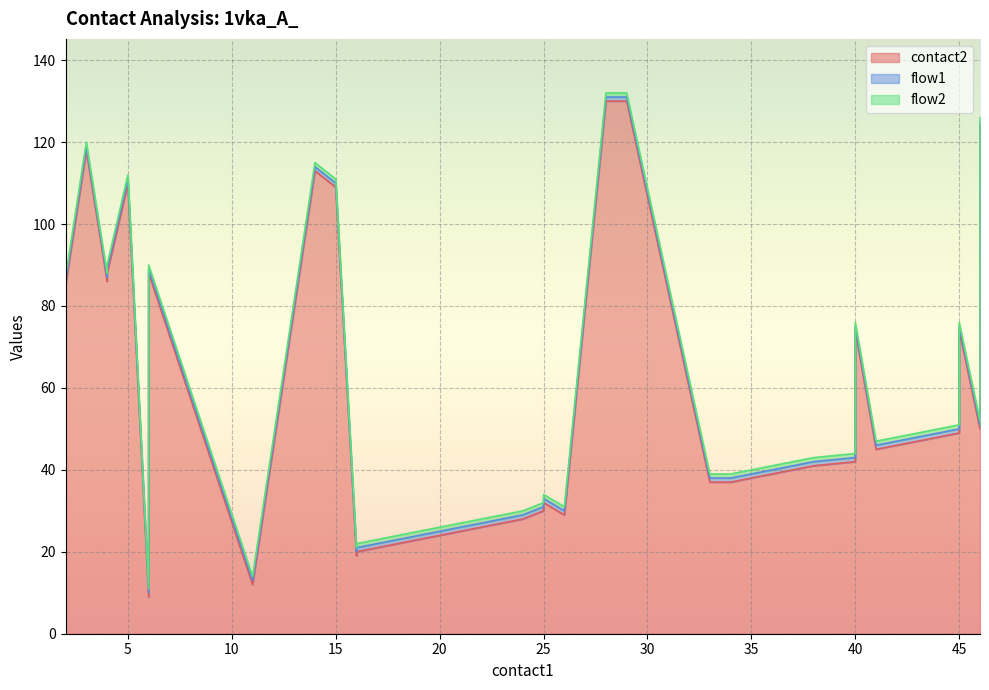

How many lines are shown in the chart?

3